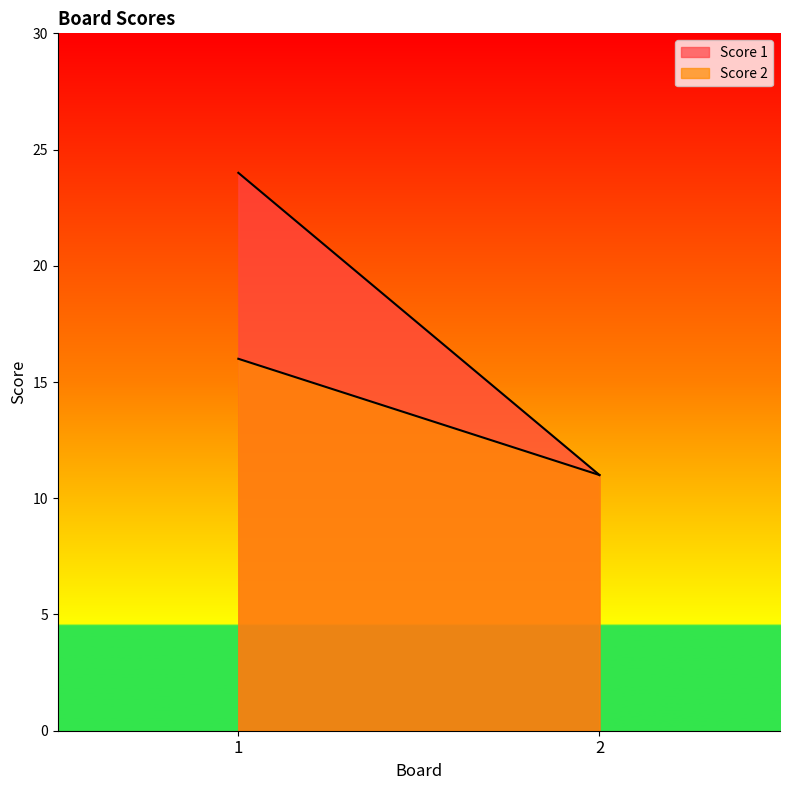

What value does the Score 2 series have at 1?

16